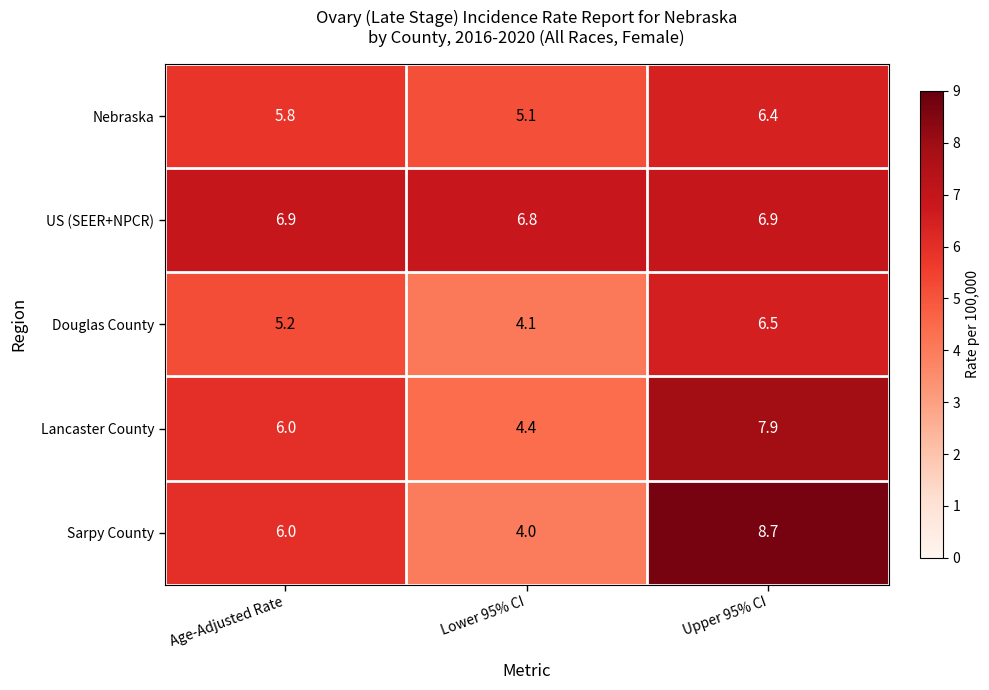

Read the Lancaster County value at Upper 95% CI.

7.9